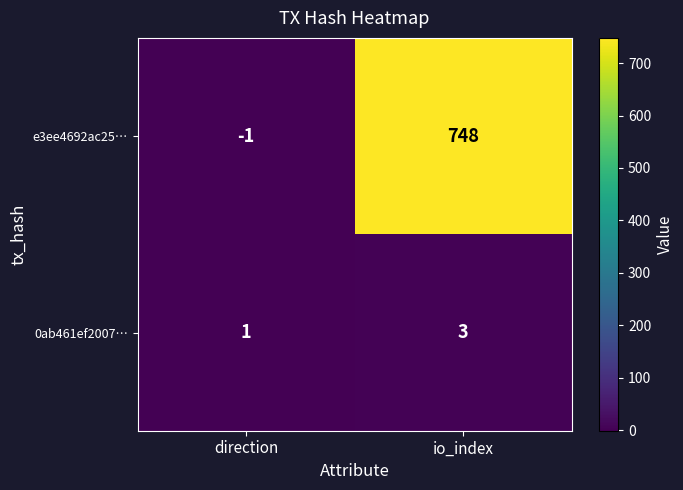

At which category is the sum across all series the highest?

io_index